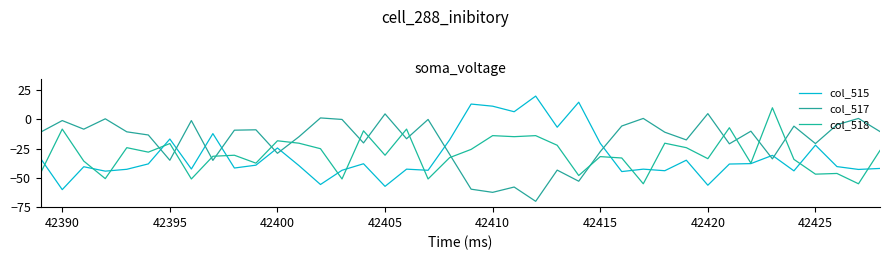

Where does the col_518 series first go above -30?

42390